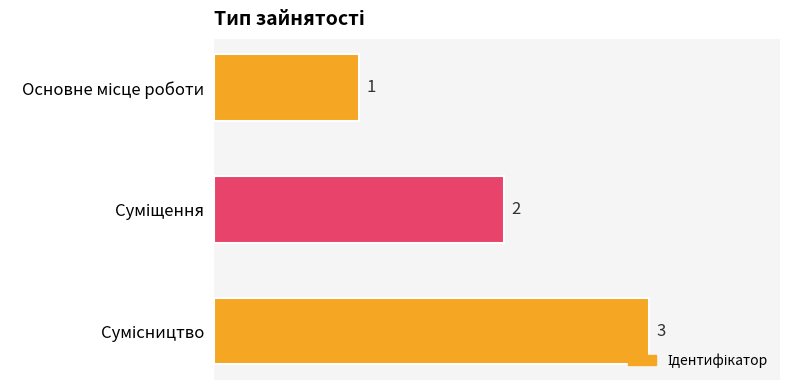

How many categories are shown in the chart?

3